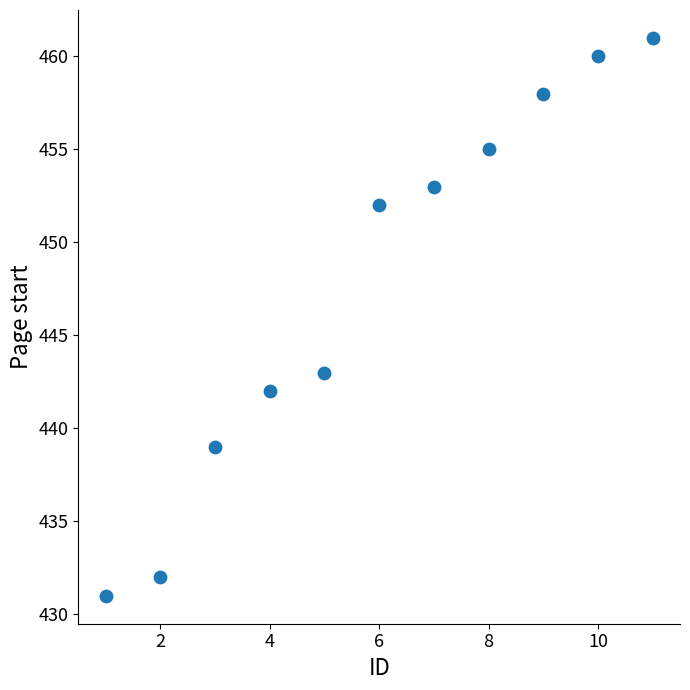

What is the range of X values (max minus min)?

10